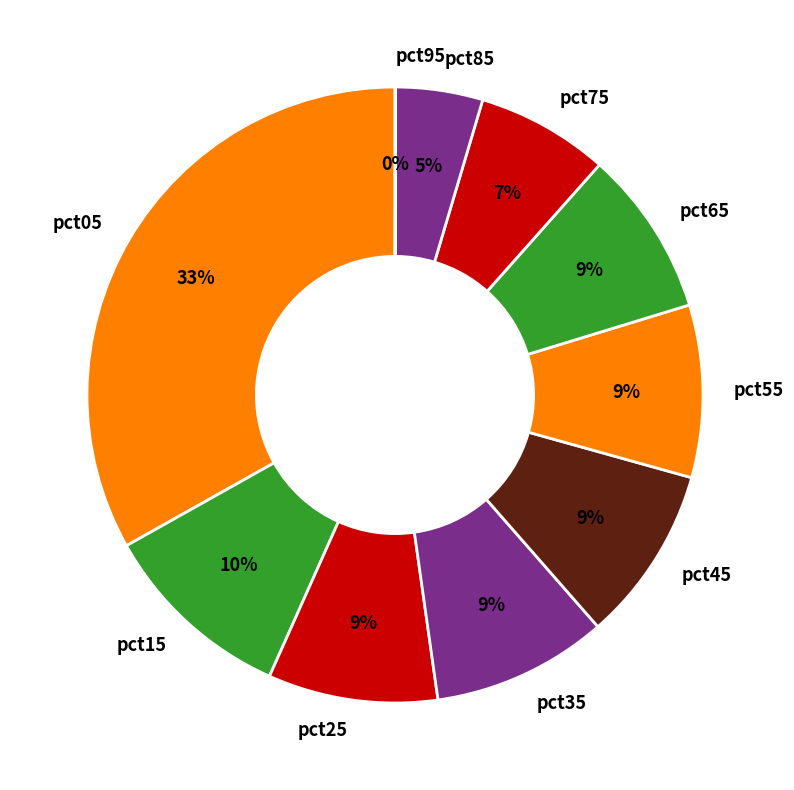

What is the largest slice in the pie chart?

pct05